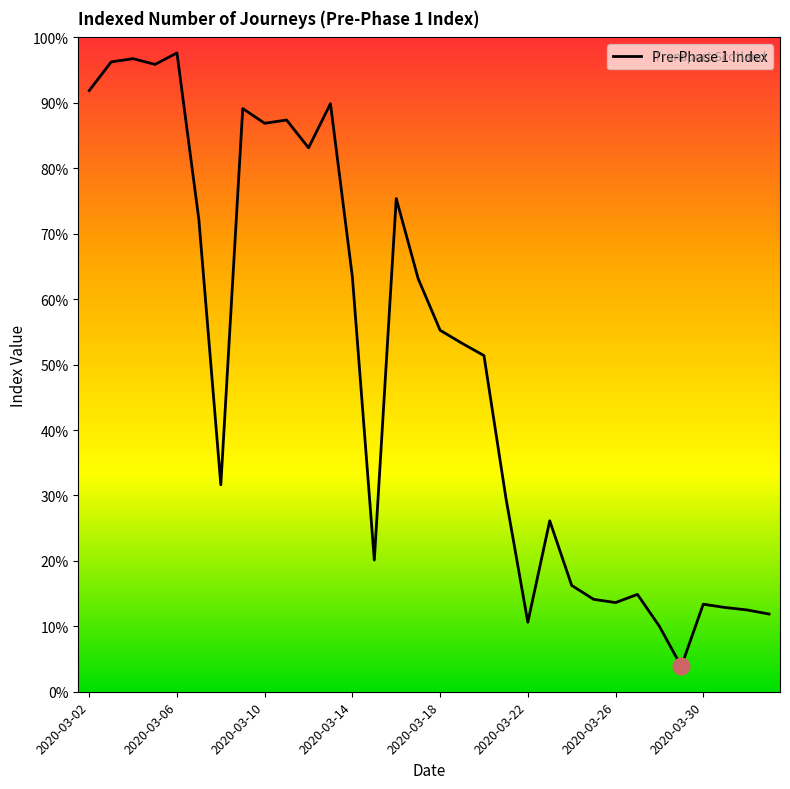

At which category does the data reach its first local peak?

2020-03-04